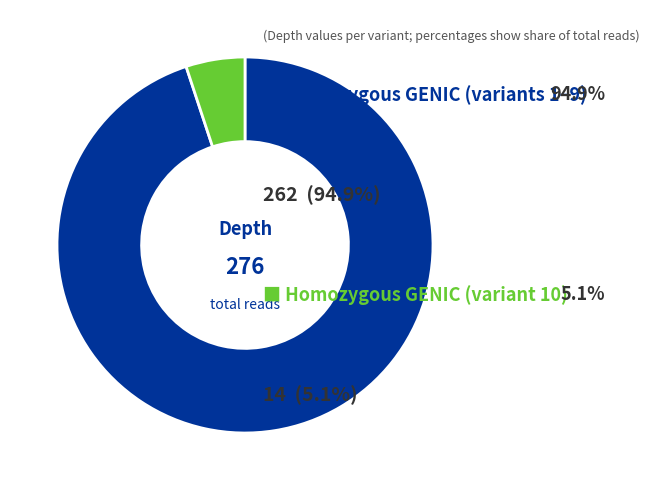

Is there a majority slice in this chart?

Yes